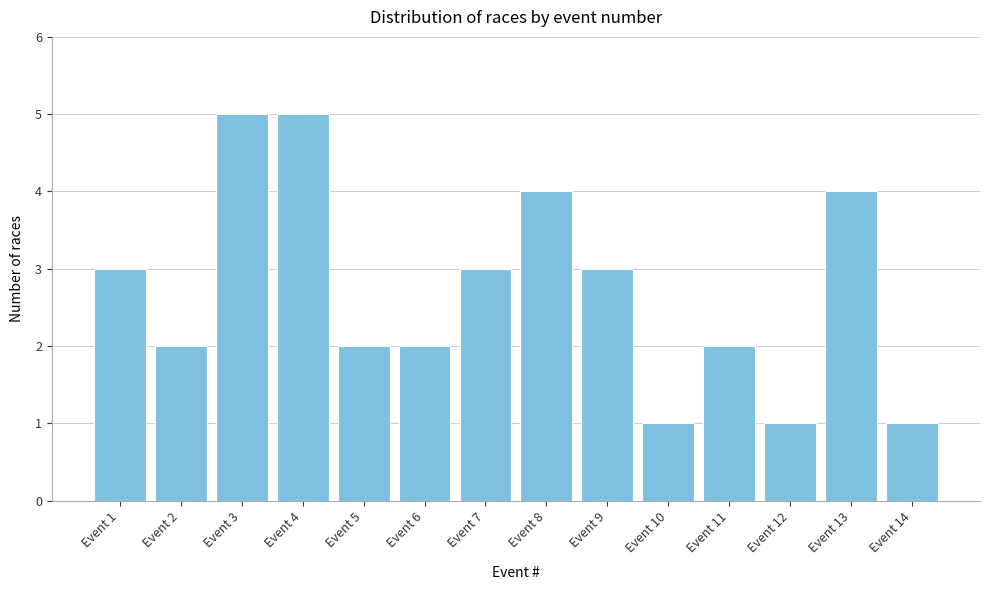

Reading right to left, list all the values displayed in this chart.

1	4	1	2	1	3	4	3	2	2	5	5	2	3